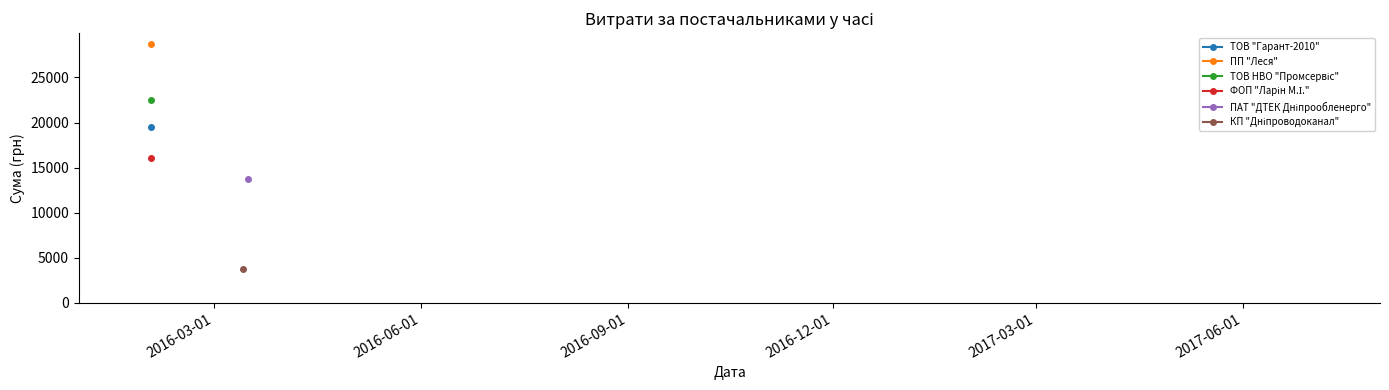

Read the ПП "Леся" value at 2016-03-01.

28664.6